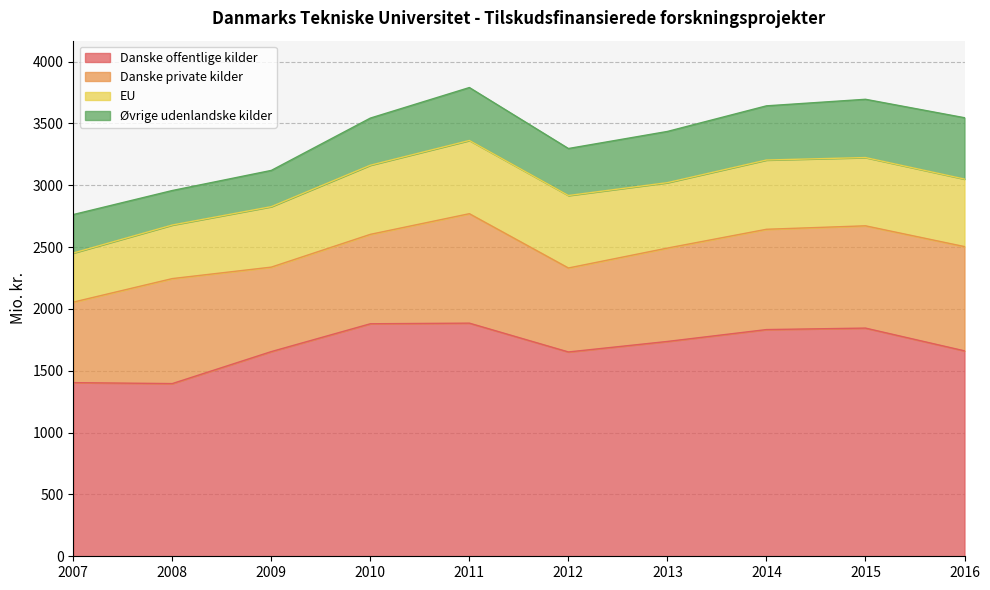

At which category does Danske private kilder reach its first local valley?

2009